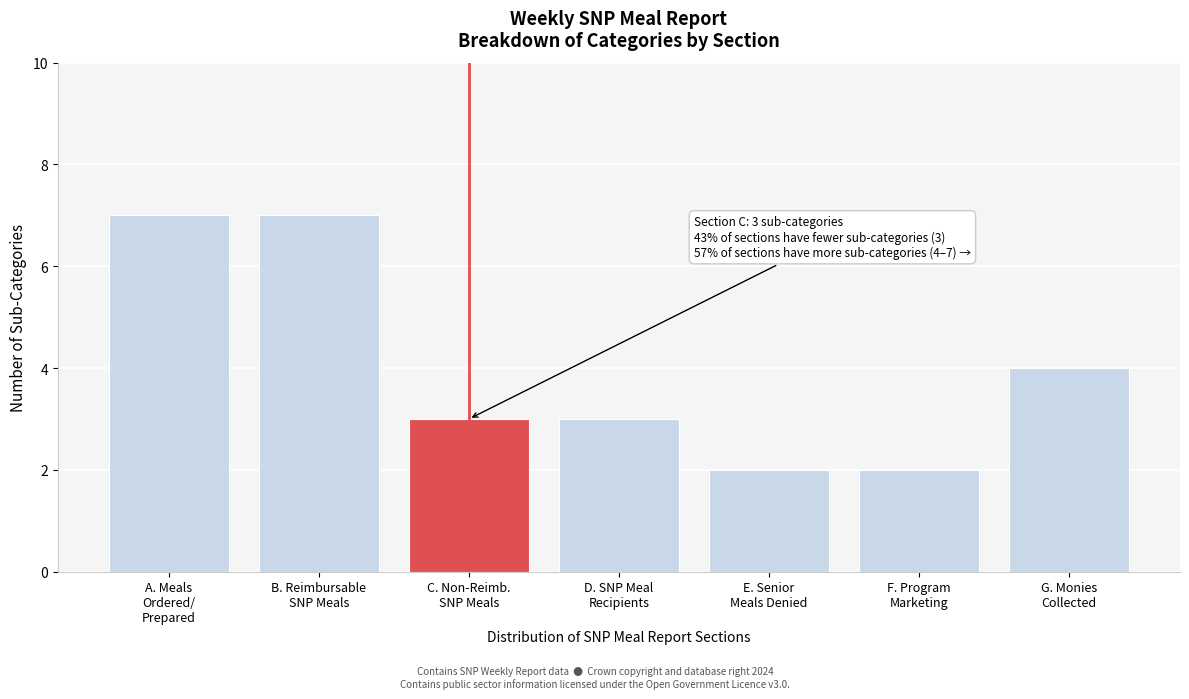

Reading left to right, extract all data points from this chart.

7	7	3	3	2	2	4